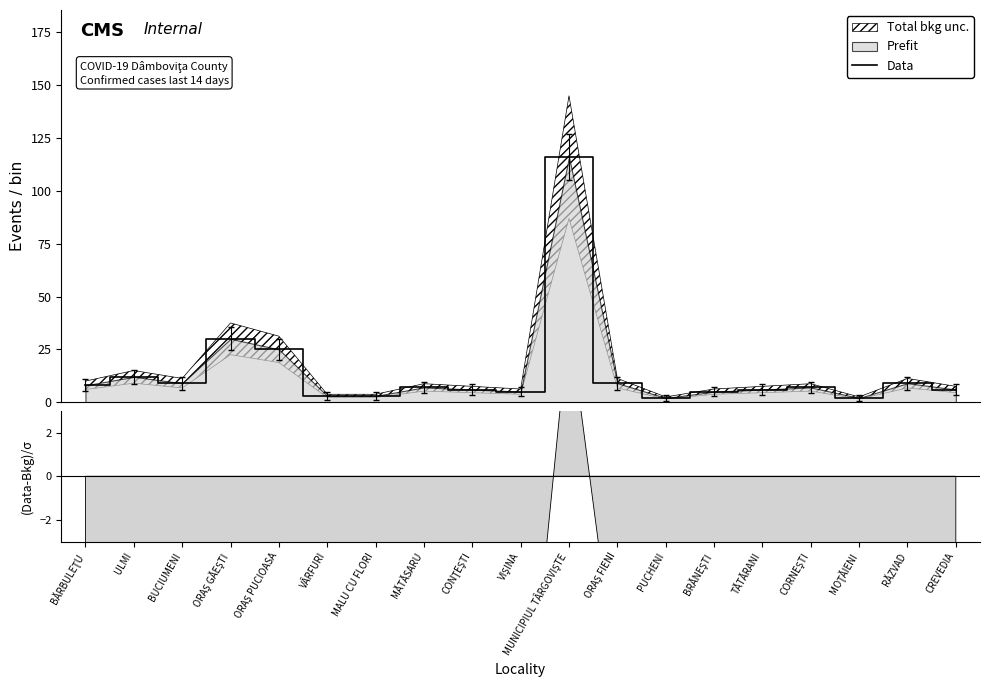

Approximately how many times larger is the value at ORAŞ PUCIOASA compared to MĂTĂSARU?

3.6